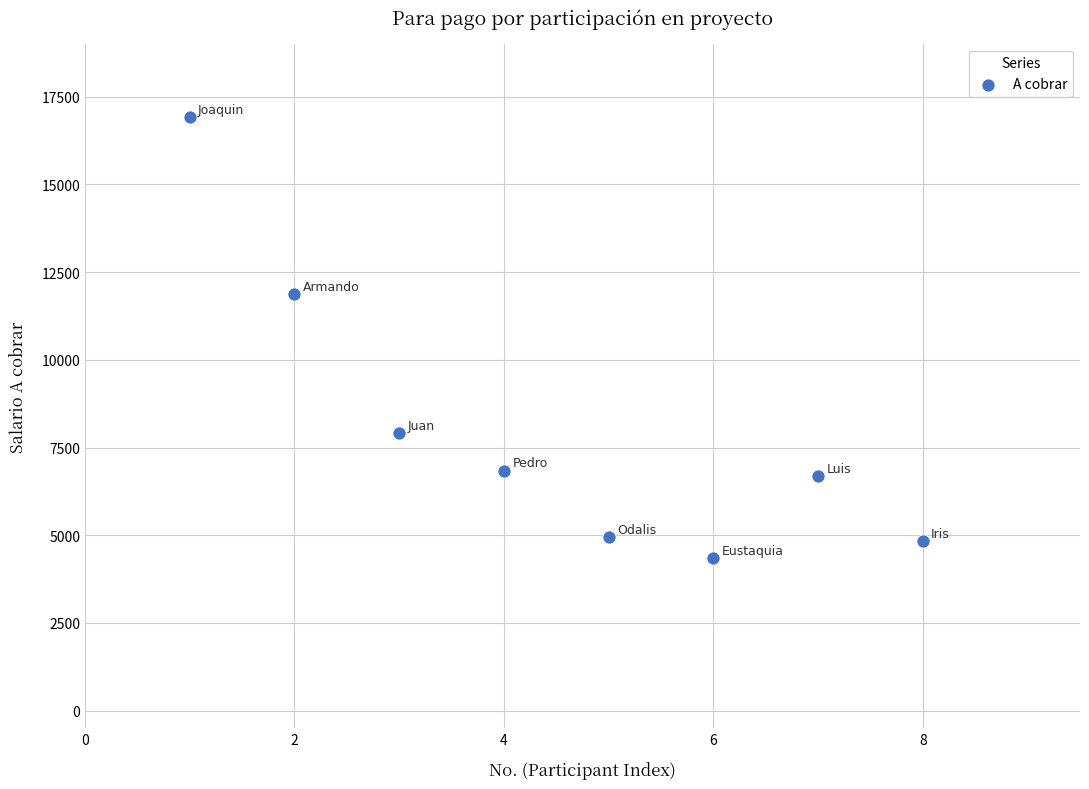

What is the range of Y values (max minus min)?

12570.1